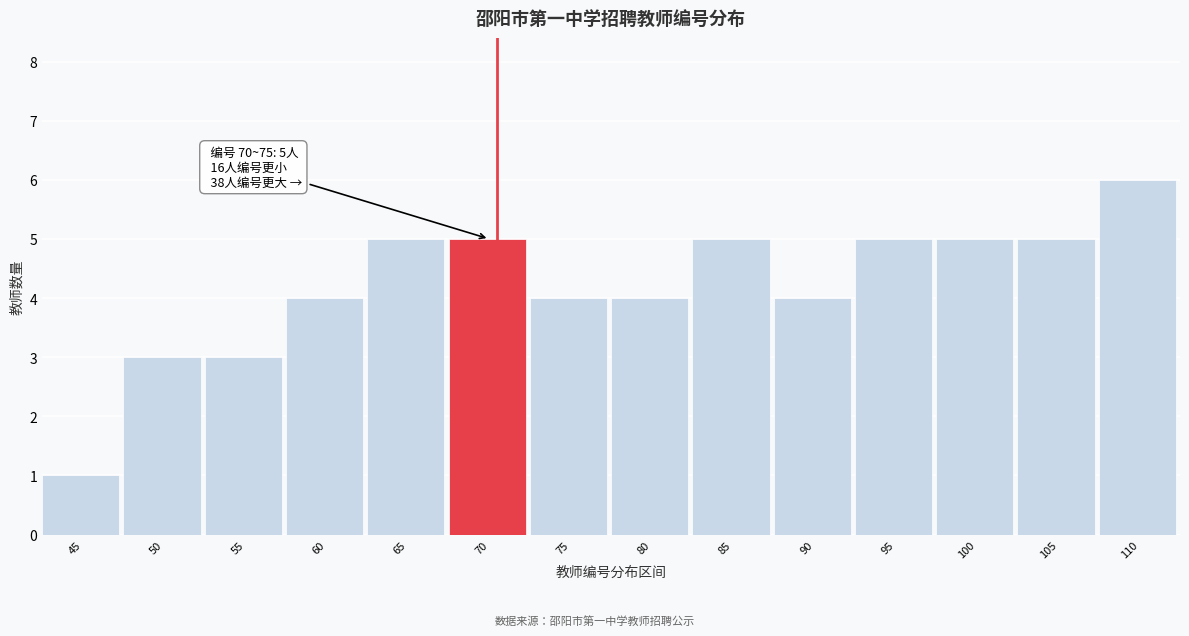

Reading left to right, what are all the values shown in this chart?

45=1	50=3	55=3	60=4	65=5	70=5	75=4	80=4	85=5	90=4	95=5	100=5	105=5	110=6